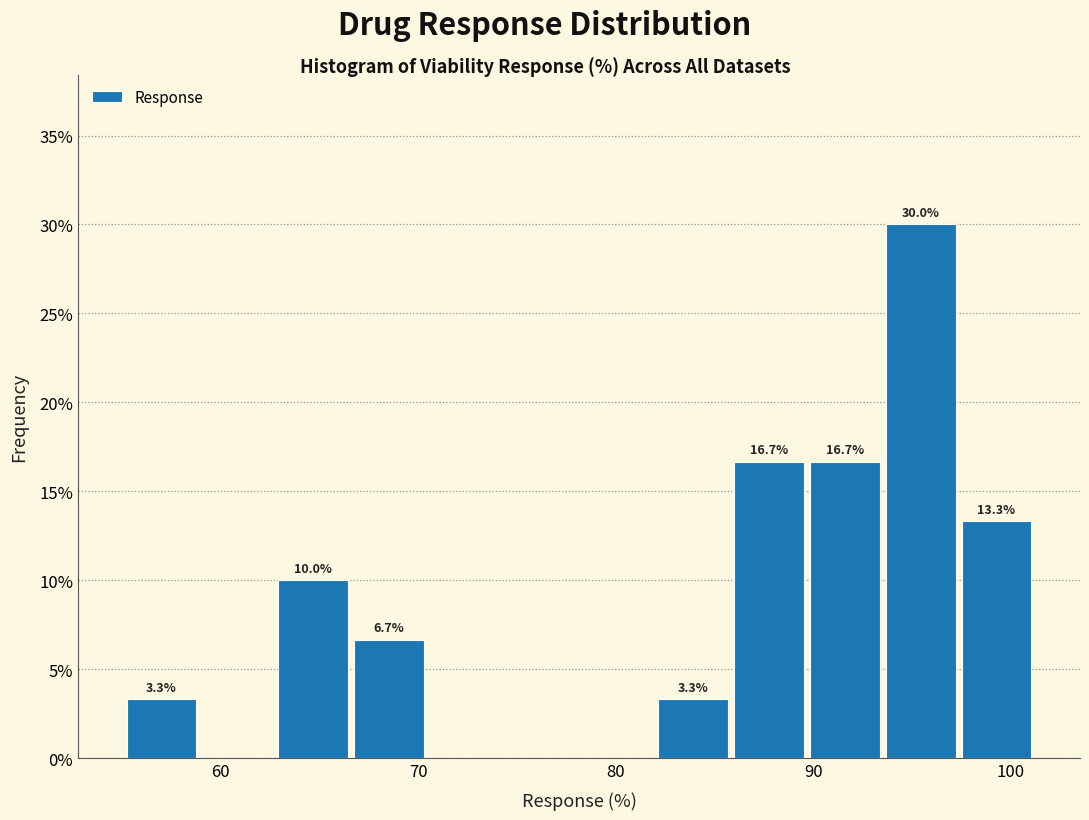

Read against the x-axis, roughly where is the centre of the tallest bar?

95